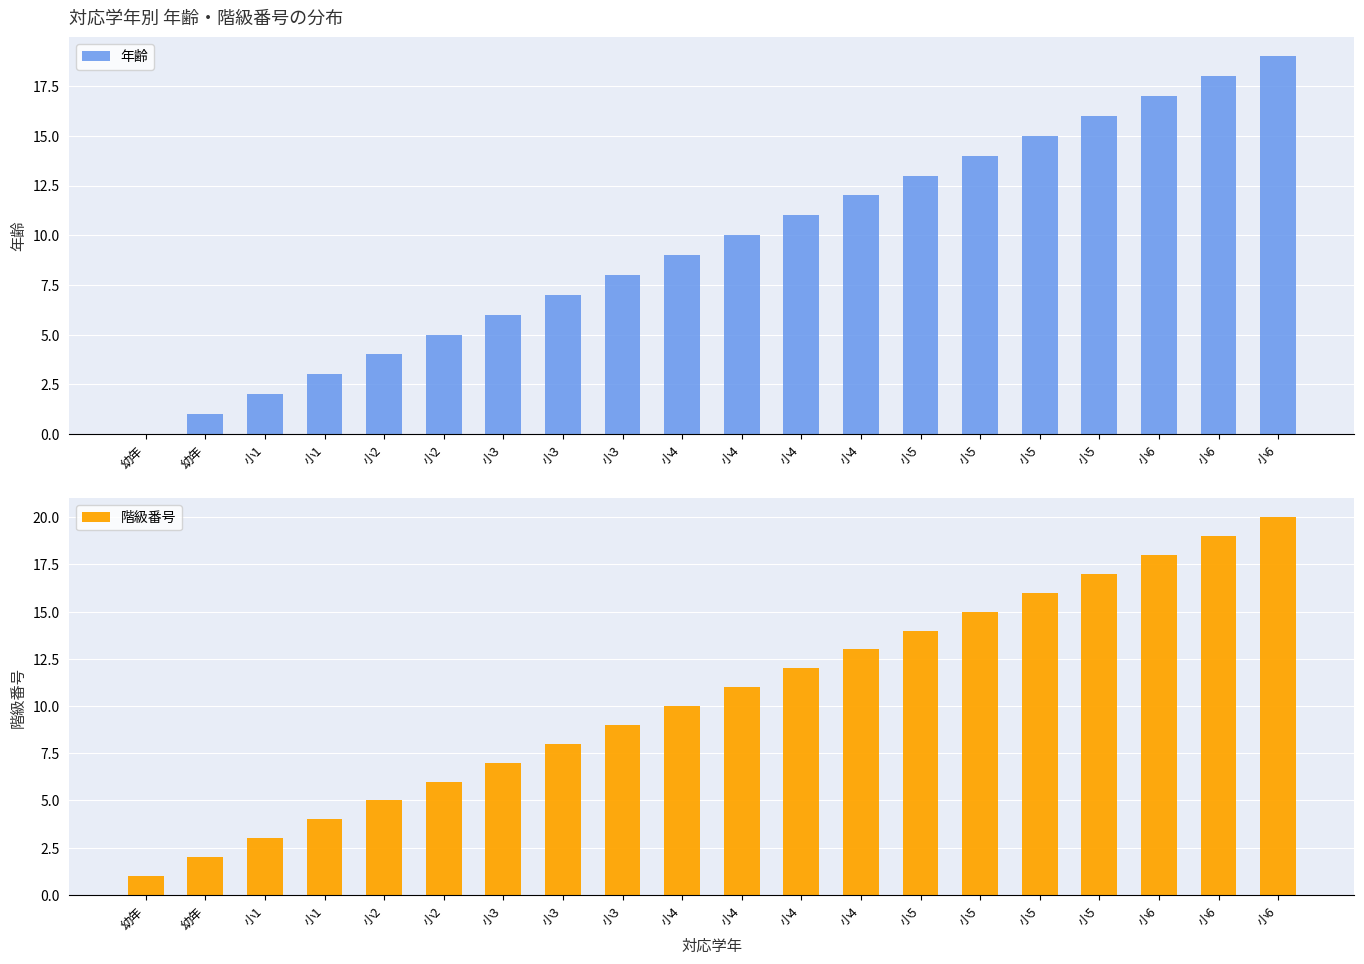

Read the 階級番号 value at 幼年.

2